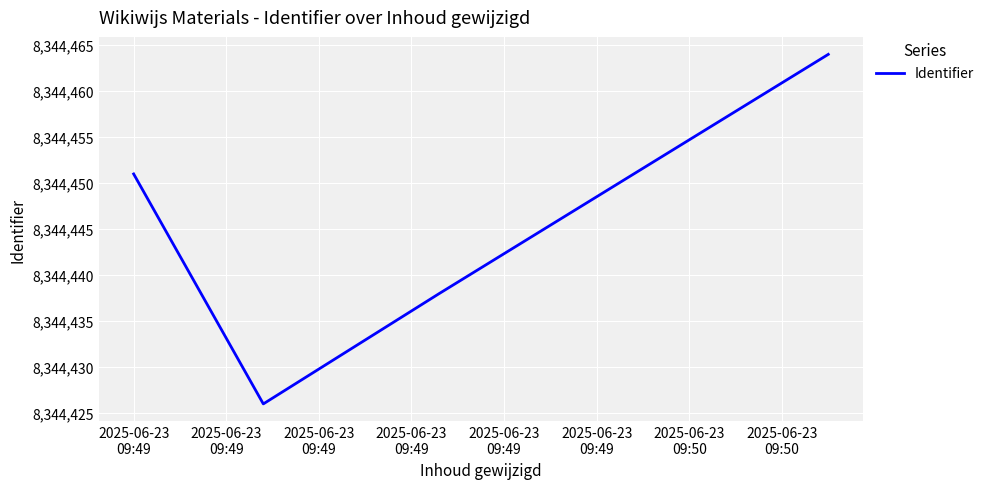

What is the maximum value shown in the chart?

8344464